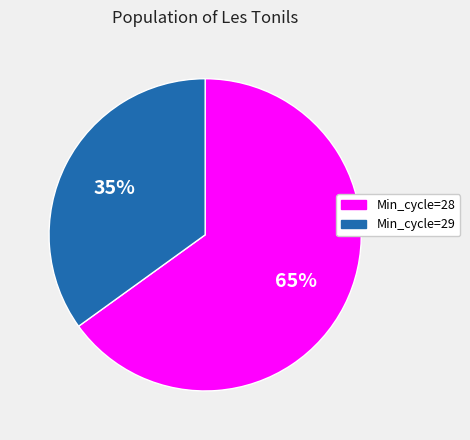

Is there a majority slice in this chart?

Yes